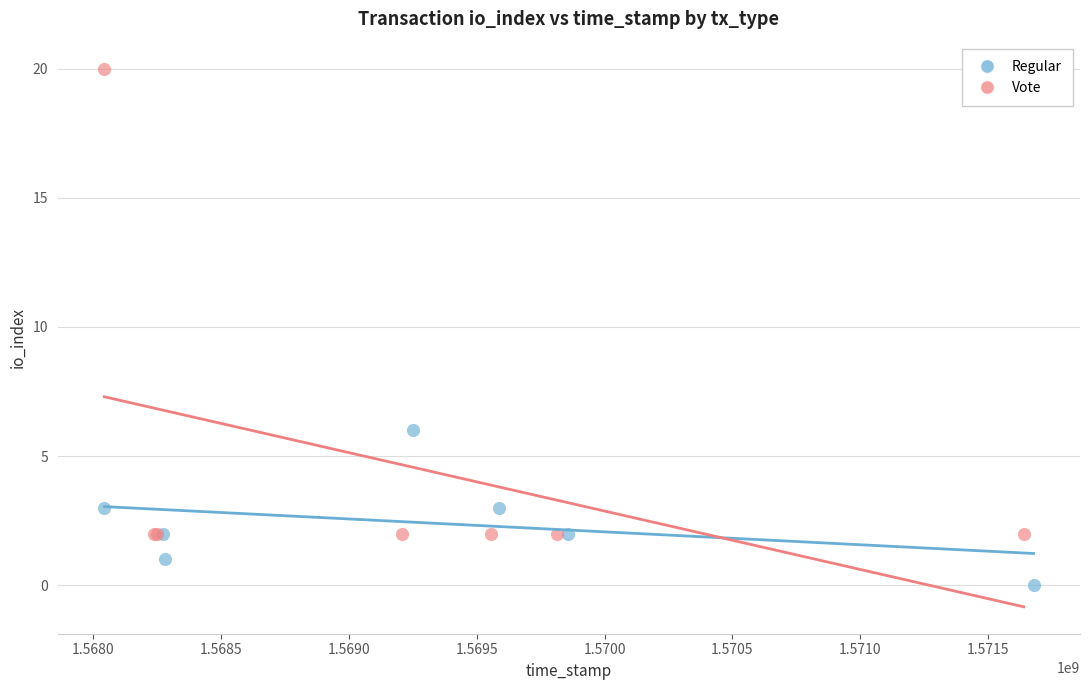

What are all the series names shown in the legend?

Regular, Vote